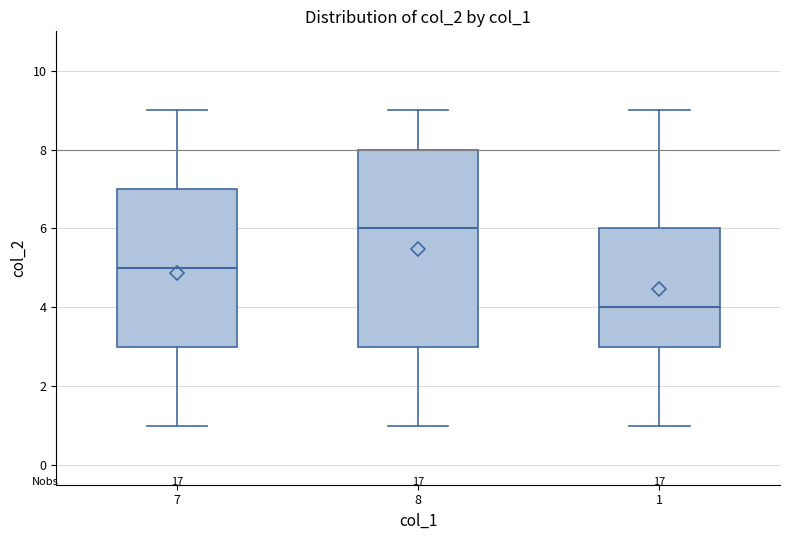

Reading left to right, transcribe this box plot: for each box, give where its median line is, the range the box spans, and where its two whiskers end, as read against the y-axis. The values are not printed on the chart, so give them approximately, as read against the axis.

7: median 5, box 3 to 7, whiskers 1 to 9
8: median 6, box 3 to 8, whiskers 1 to 9
1: median 4, box 3 to 6, whiskers 1 to 9